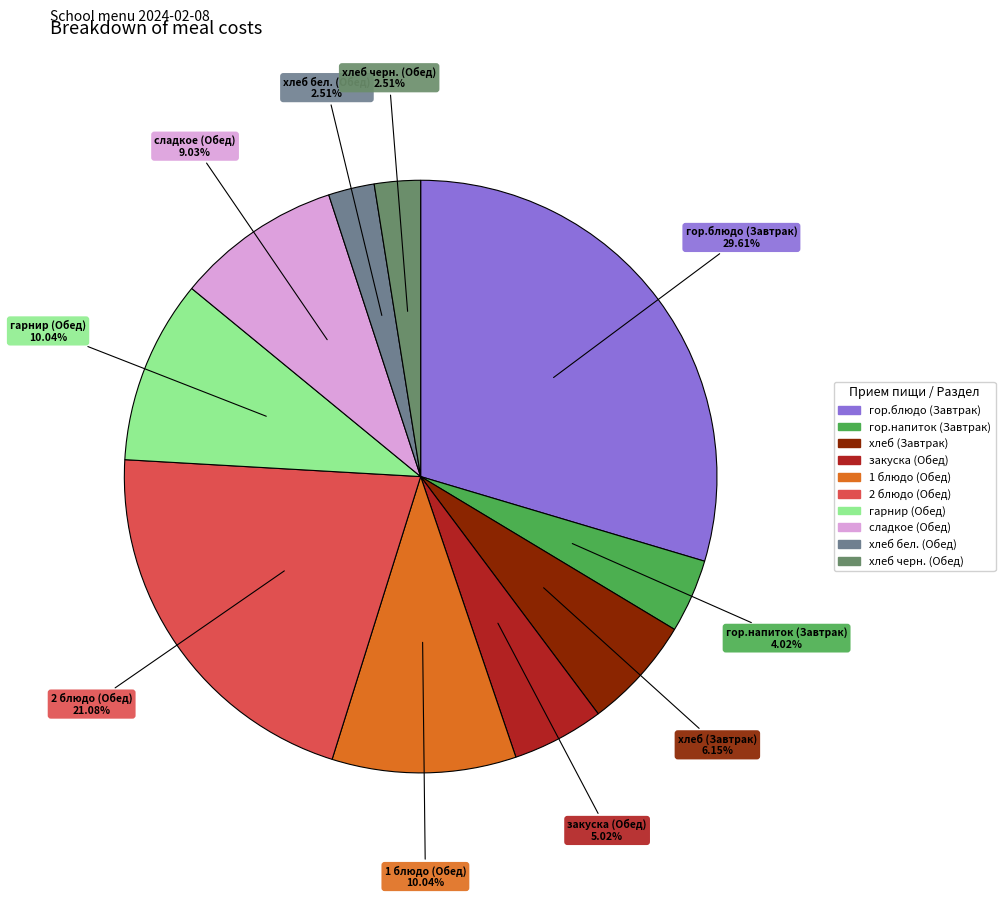

How many slices are in this pie chart?

10